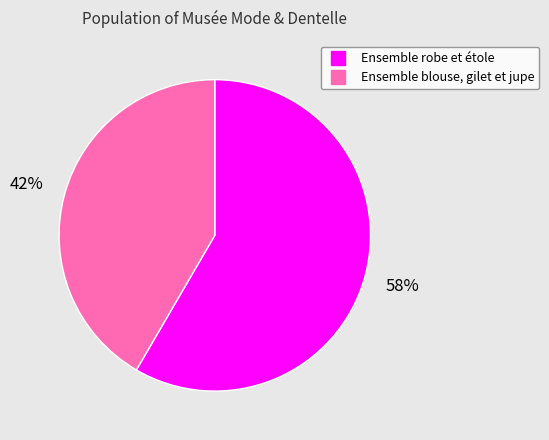

Rank the categories by value from lowest to highest.

Ensemble blouse, gilet et jupe, Ensemble robe et étole